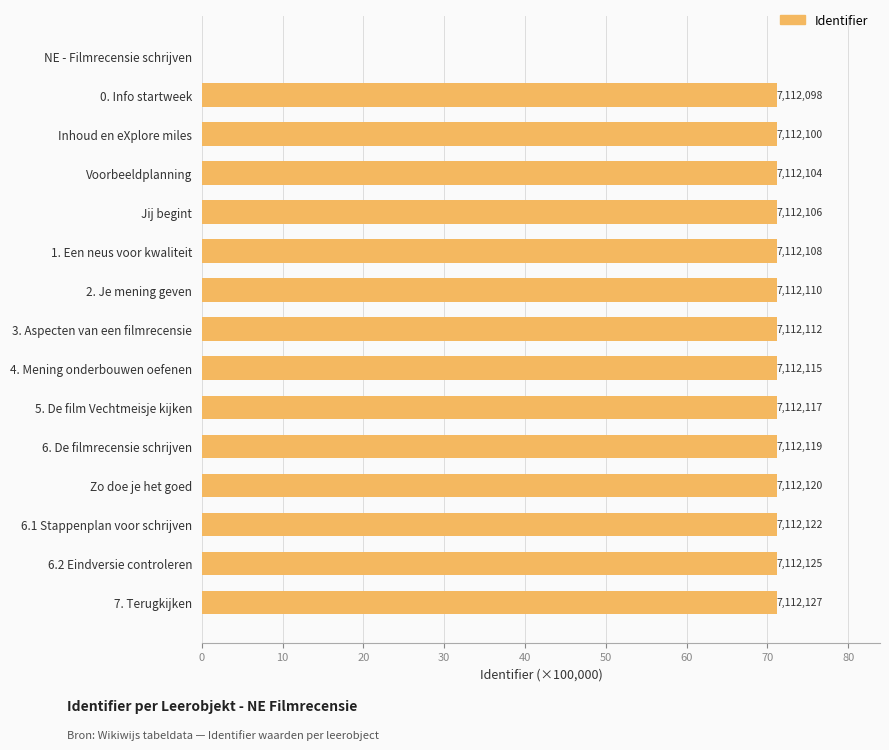

Are the bars horizontal?

Yes